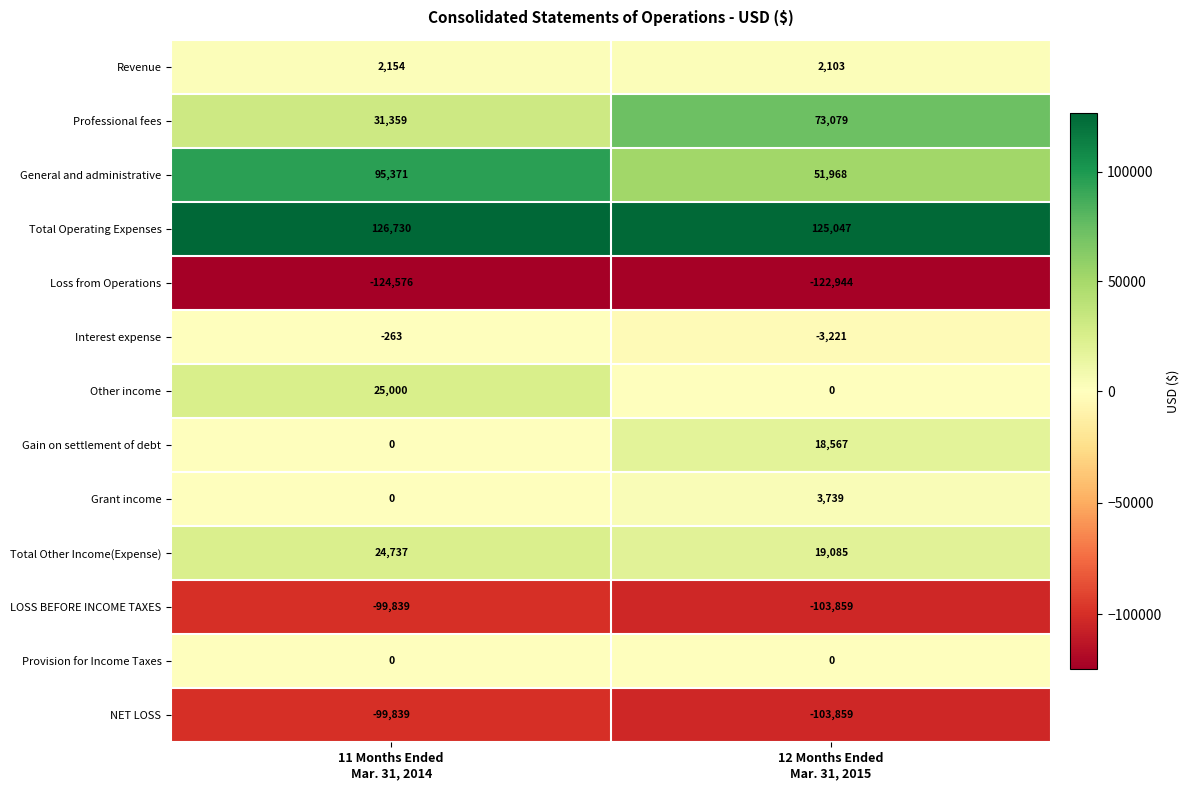

Which series changed the most between 11 Months Ended
Mar. 31, 2014 and 12 Months Ended
Mar. 31, 2015?

General and administrative